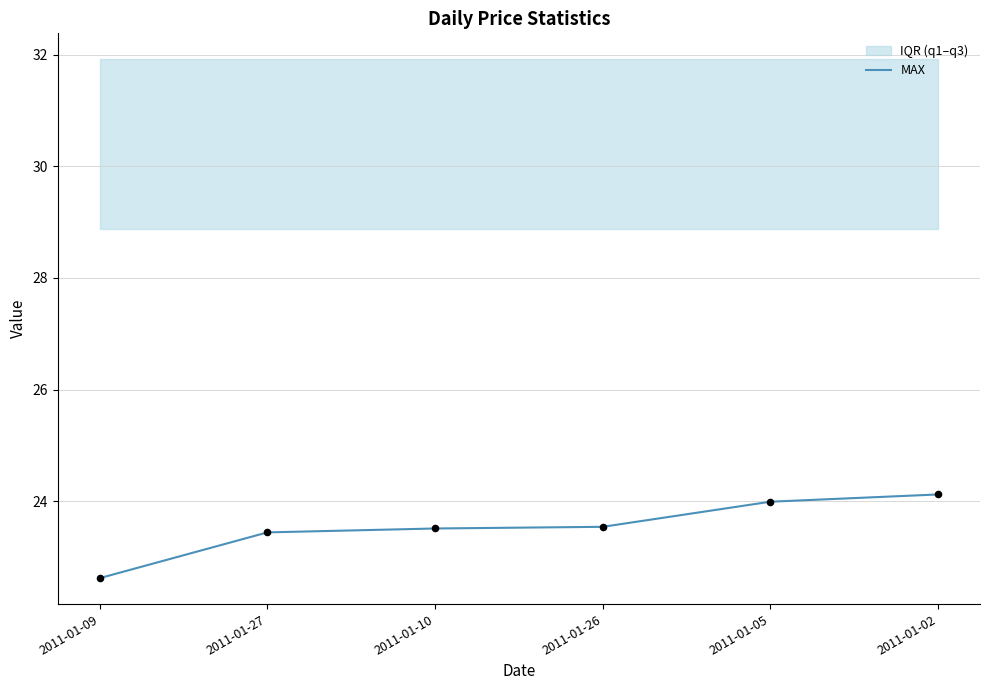

Between 2011-01-27 and 2011-01-02, which is larger?

2011-01-02